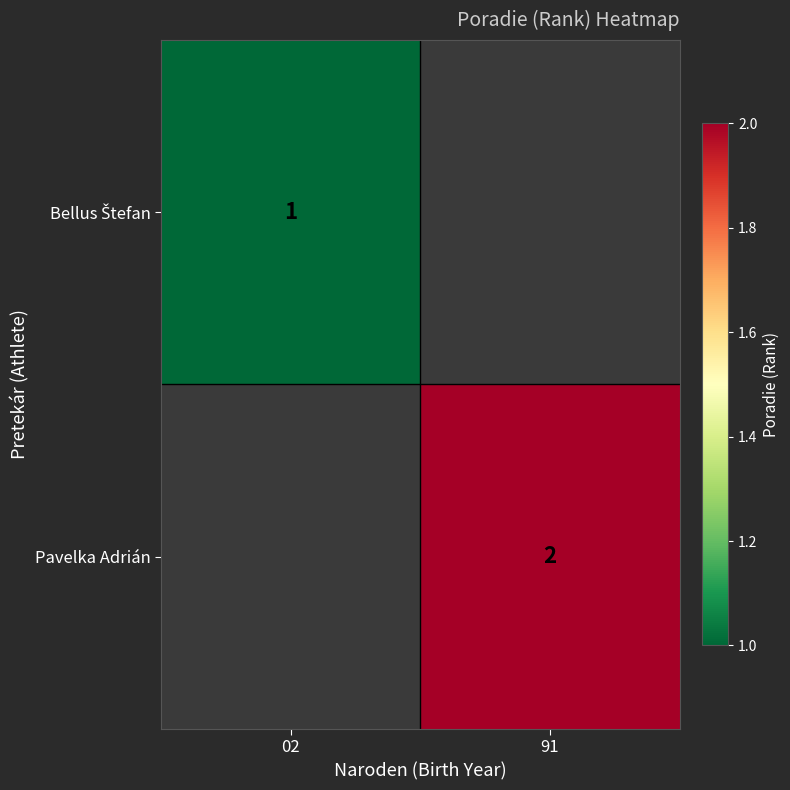

At which category does the chart reach its peak across all series?

91